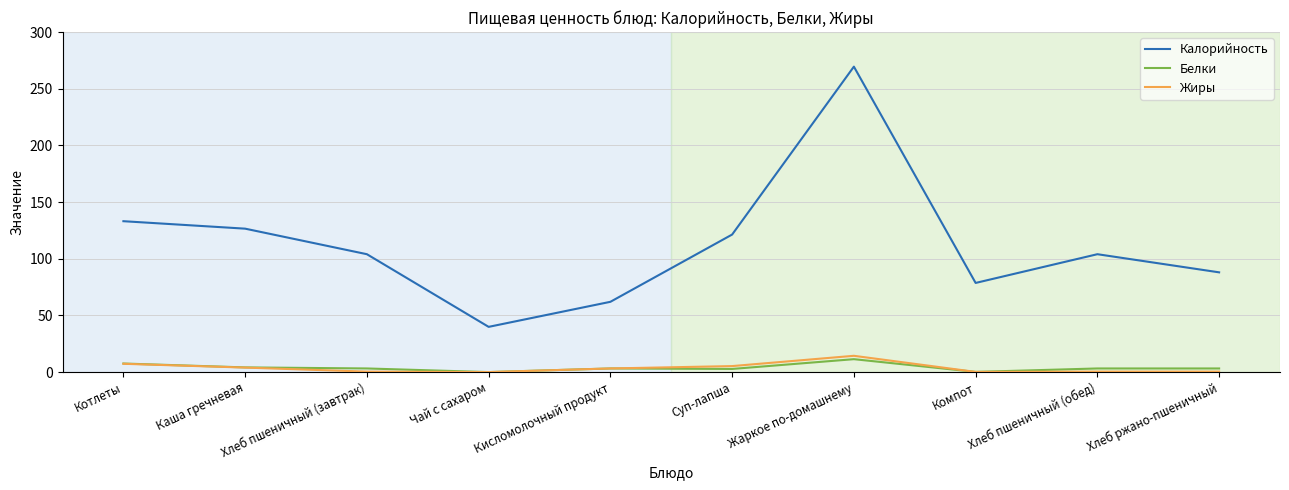

Which series has the largest total across all categories?

Калорийность